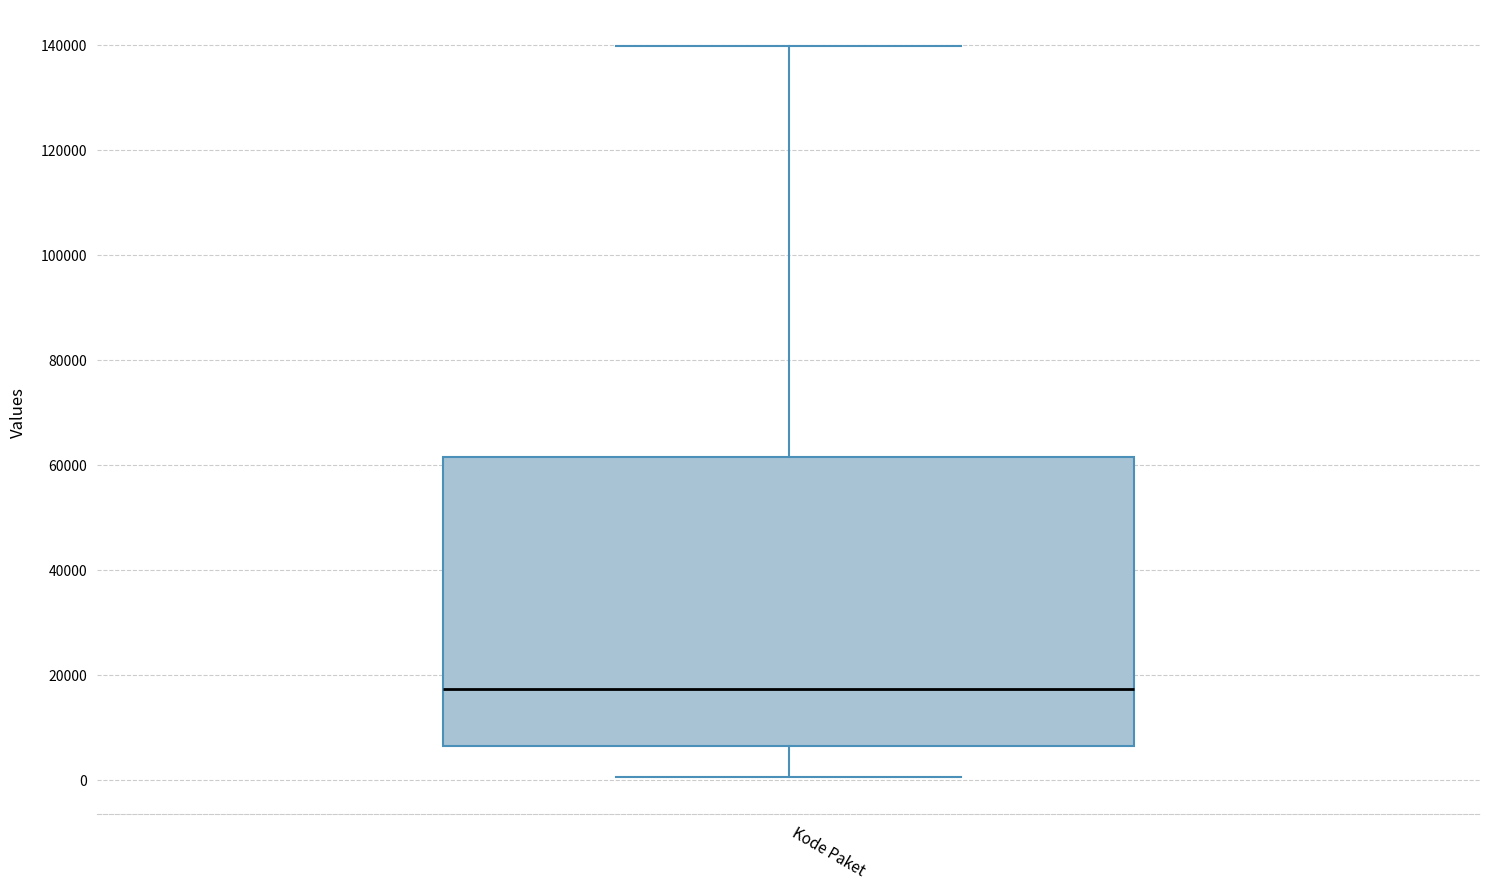

Transcribe this box plot: give where the median line is, the range the box spans, and where the two whiskers end, as read against the y-axis. The values are not printed on the chart, so give them approximately, as read against the axis.

median 18000, box 6000 to 62000, whiskers 0 to 140000